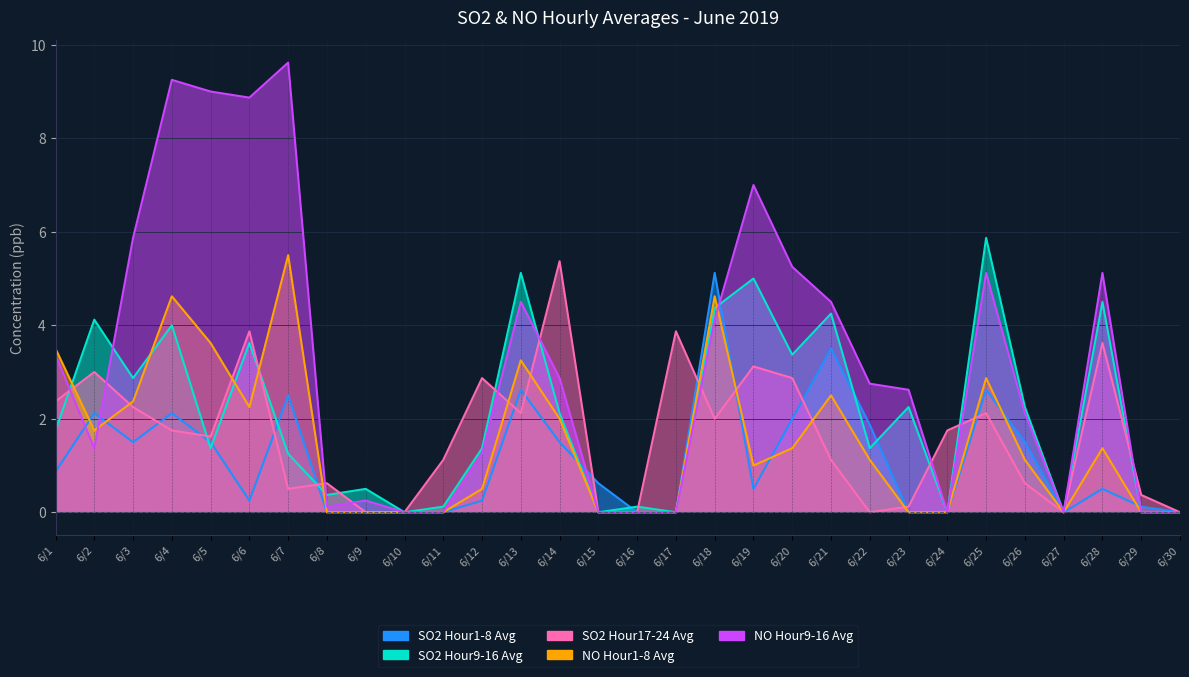

How many interior local valleys does the NO Hour1-8 Avg series have?

4